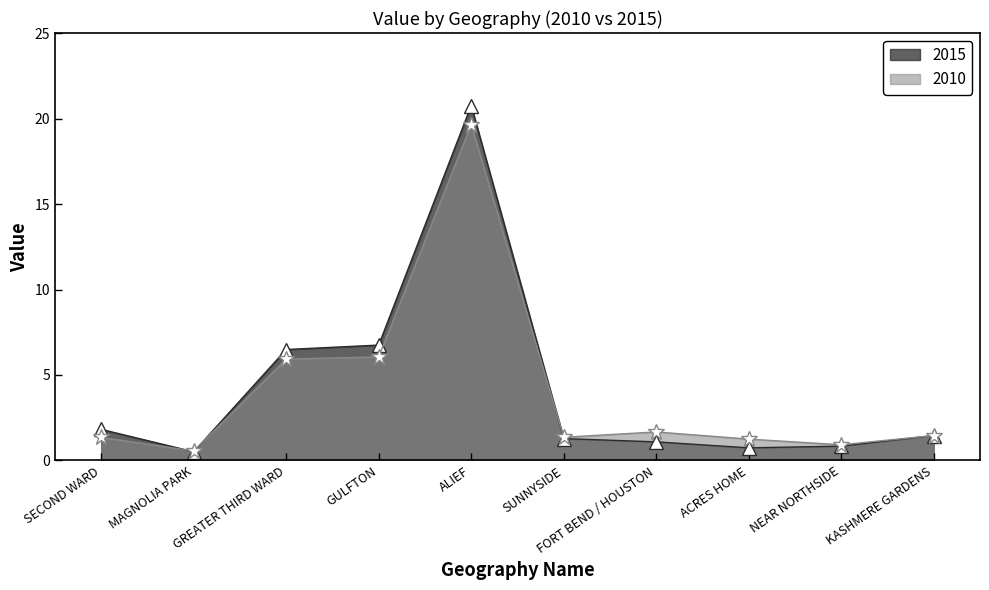

What is the difference between the second highest and minimum values in the 2015 series?

6.2